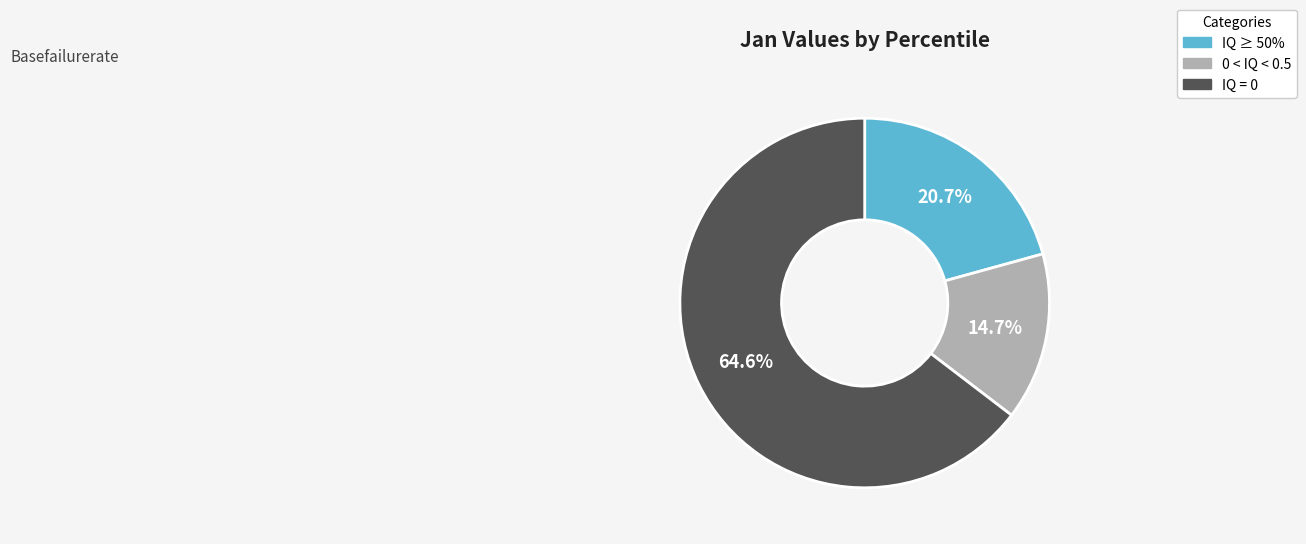

Is there a majority slice in this chart?

Yes